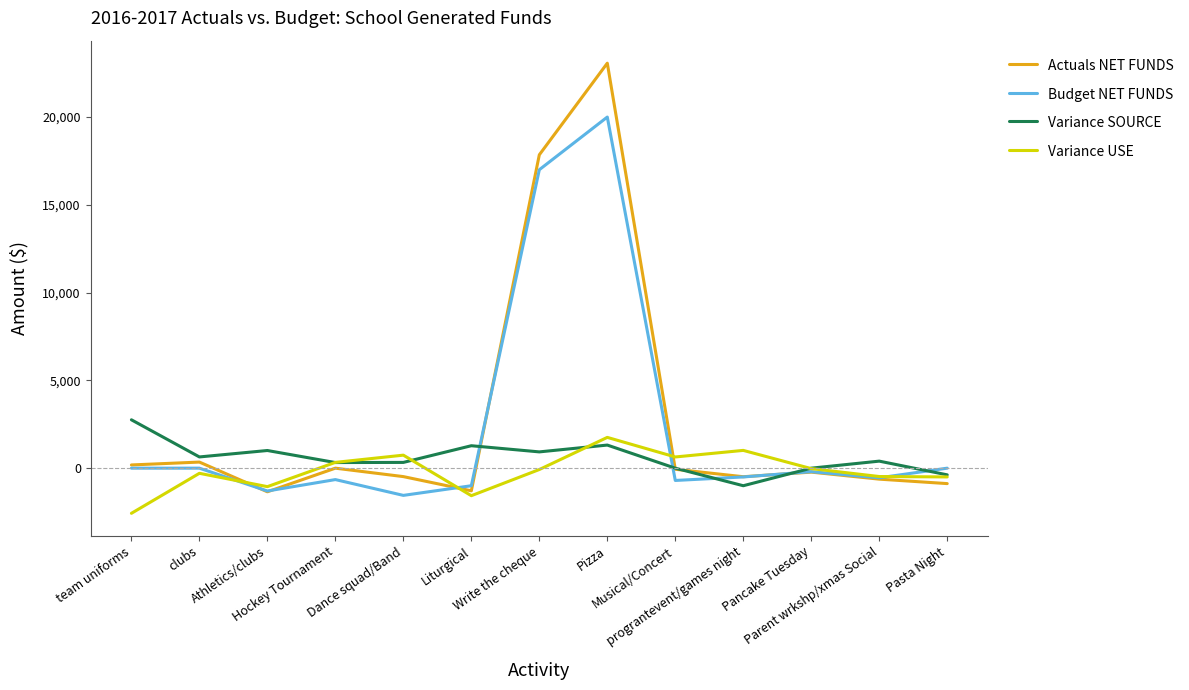

Which series has the largest range (max minus min)?

Actuals NET FUNDS